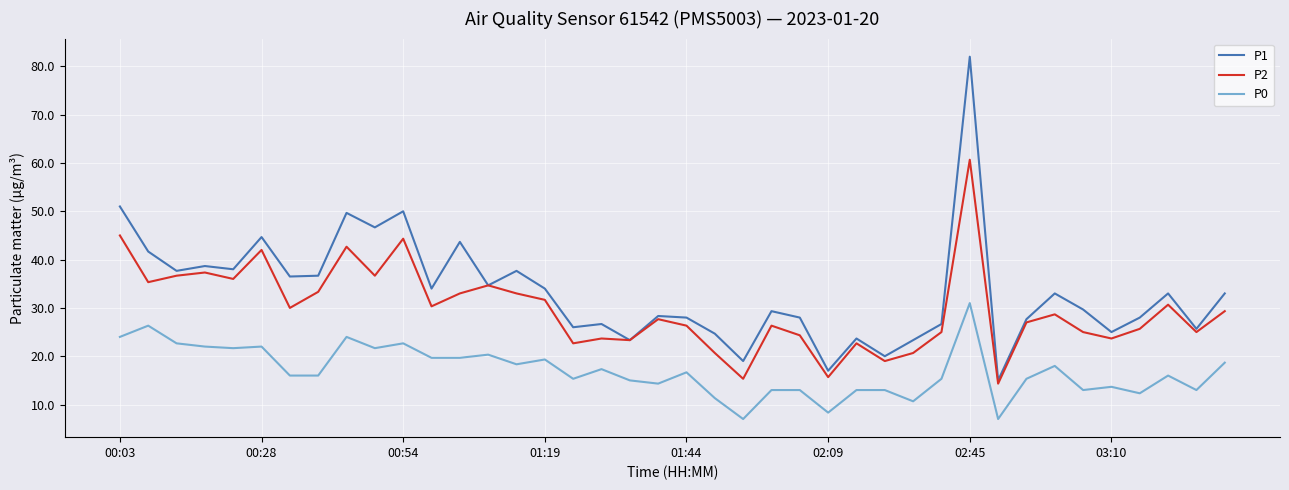

What is the minimum value for P2?

14.3